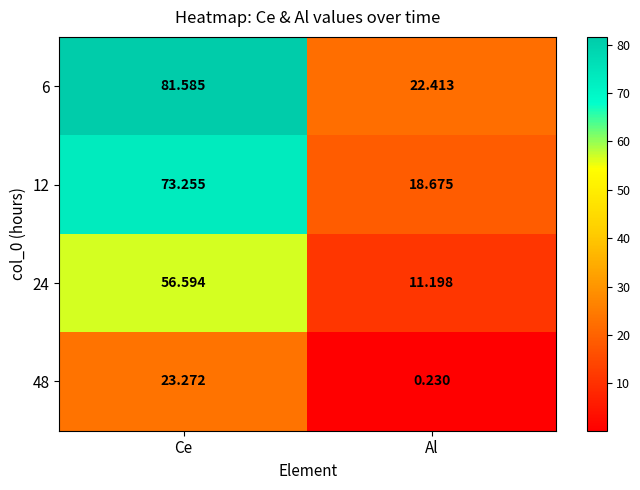

At which label does 6 reach its peak?

Ce